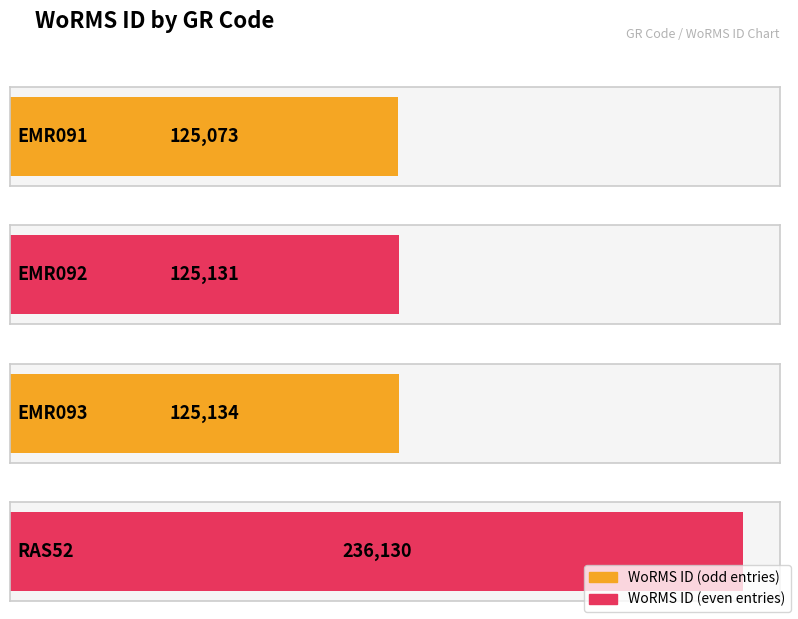

Rank the categories by value from lowest to highest.

EMR091, EMR092, EMR093, RAS52